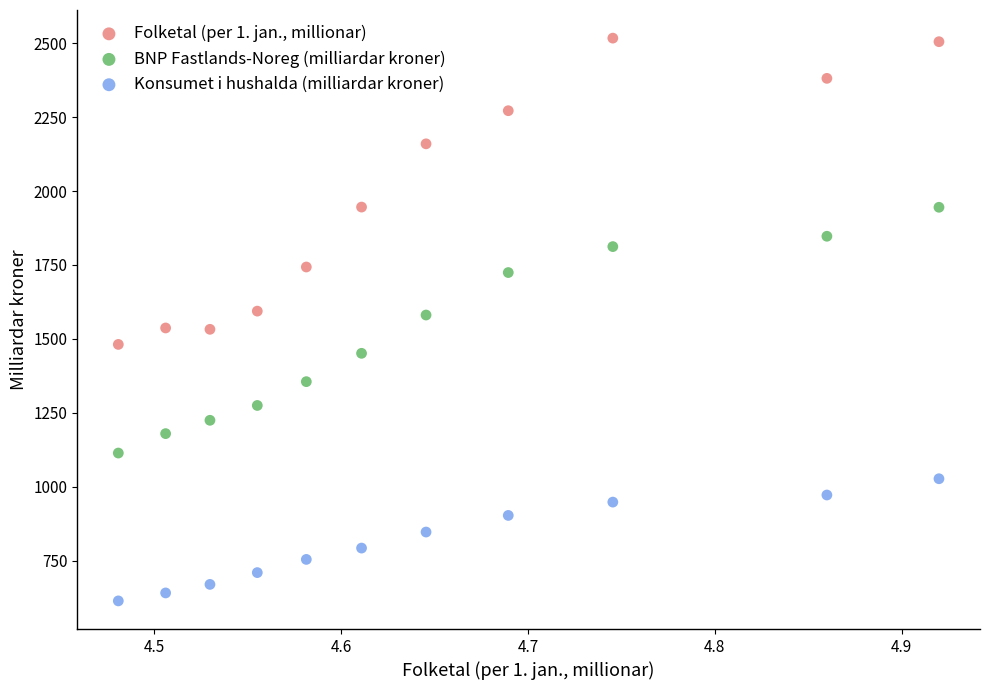

Which series has the largest Y range (max minus min)?

Folketal (per 1. jan., millionar)